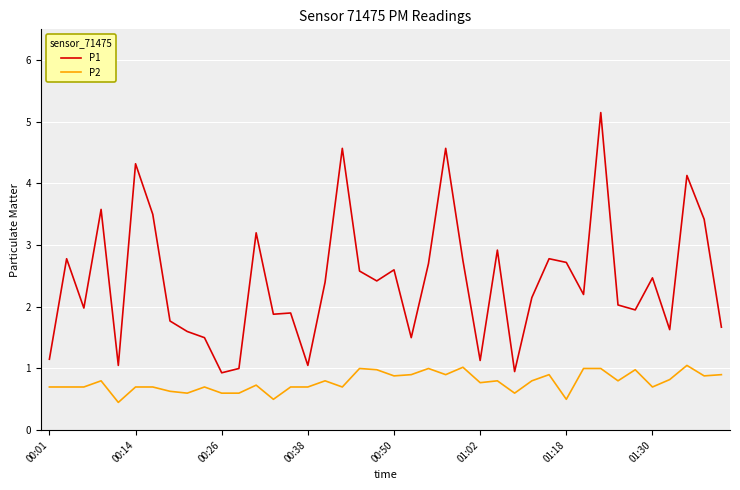

What is the sum of all P2 values?

31.2